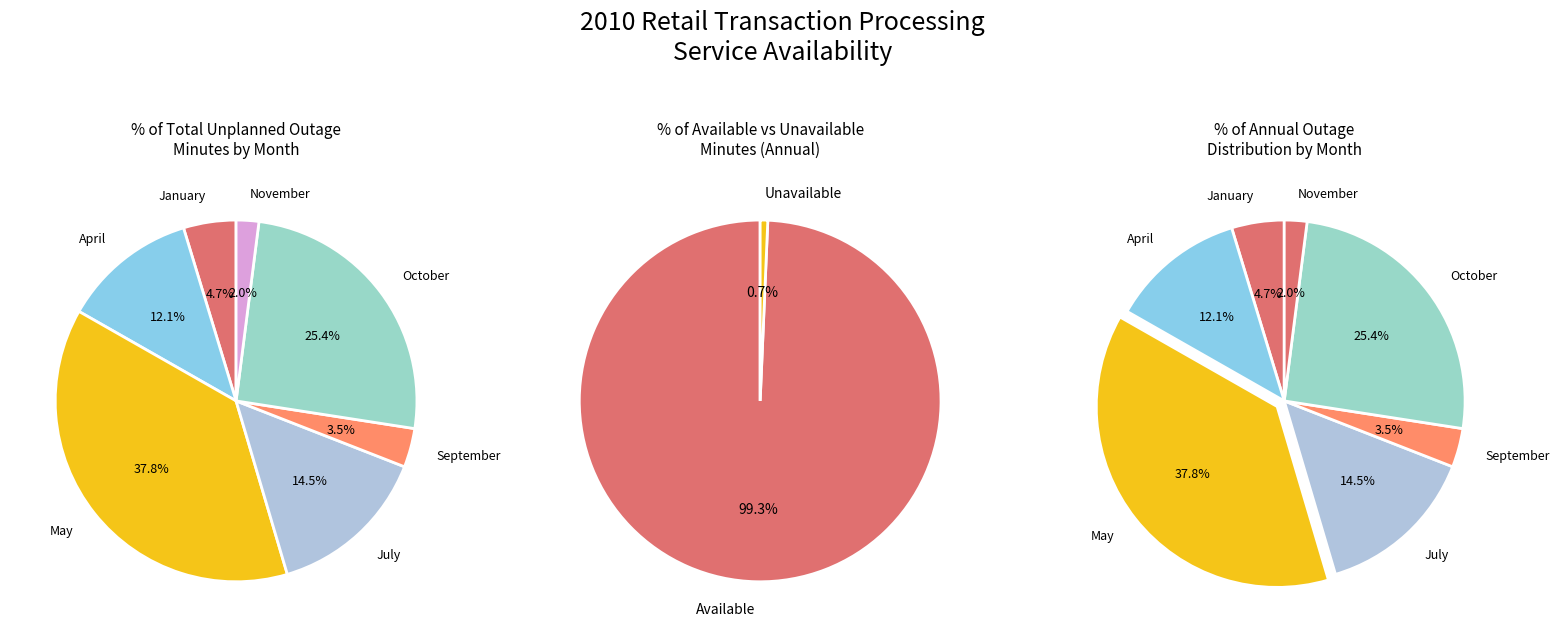

True or false: January accounts for 5% of the total.

True